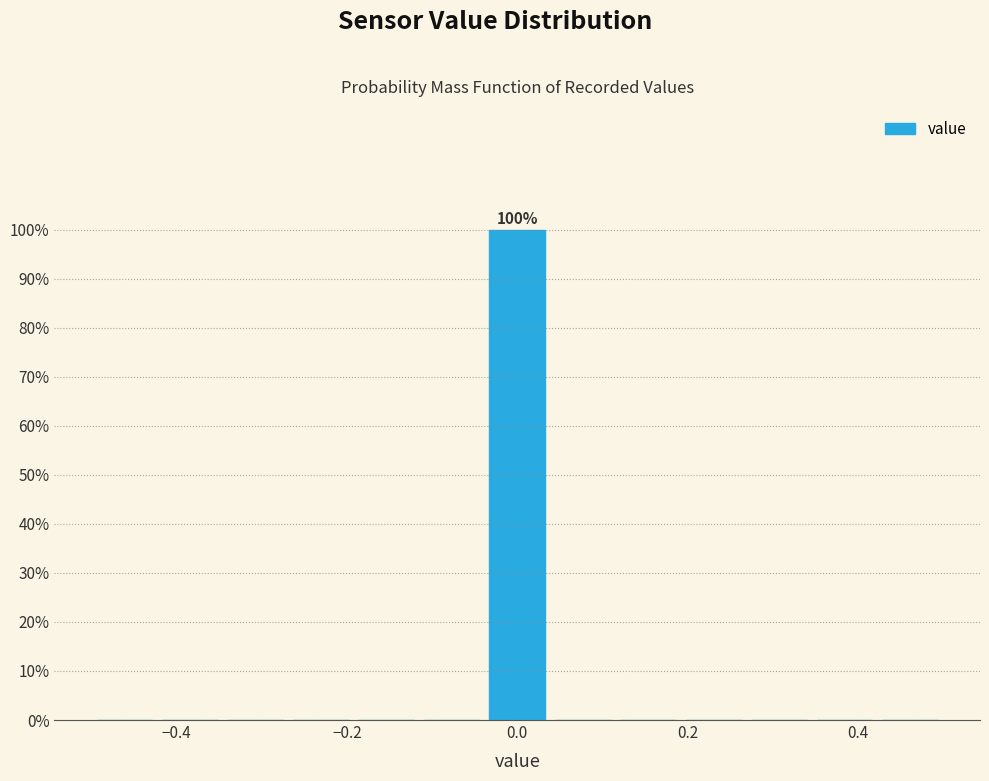

Read against the x-axis, roughly where is the centre of the tallest bar?

0.00